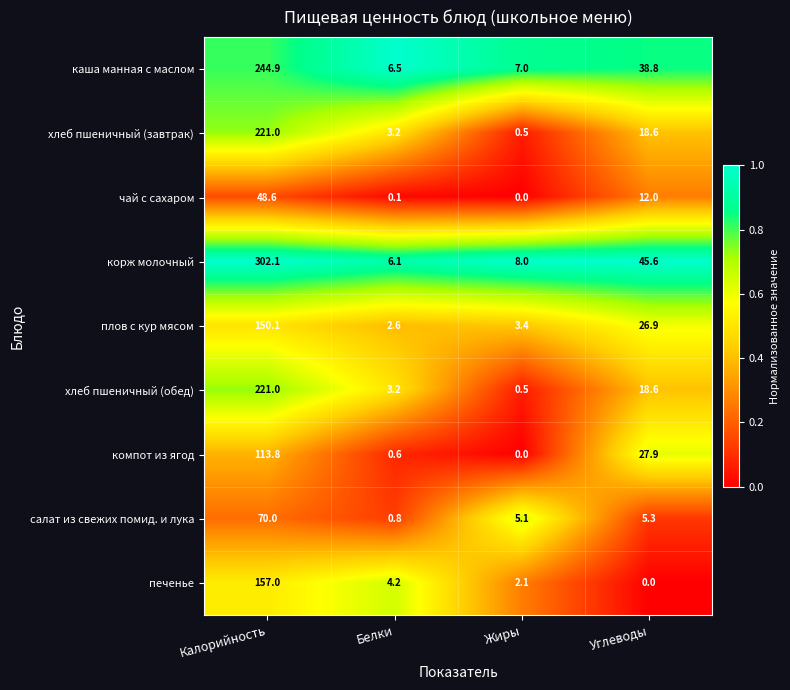

What is the difference between the highest and lowest values at Калорийность?

253.5